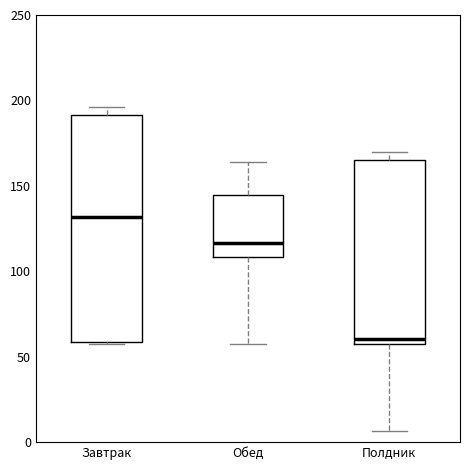

Comparing the boxes themselves (not the whiskers), which one is the tallest?

Завтрак